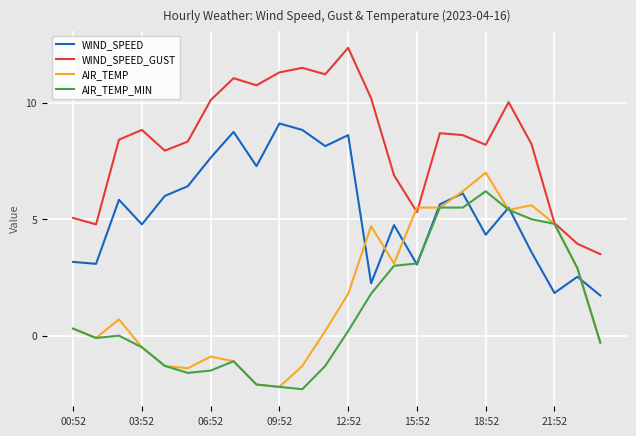

True or false: WIND_SPEED and WIND_SPEED_GUST intersect in this chart.

False